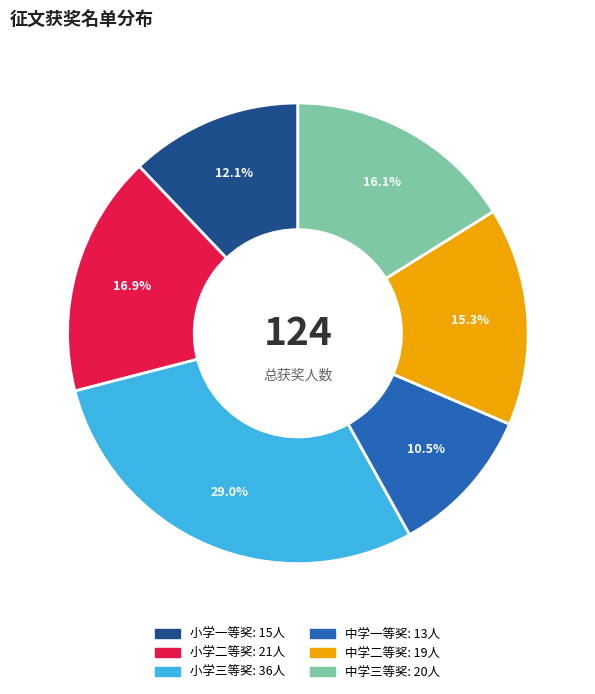

Does any single category account for the majority?

No